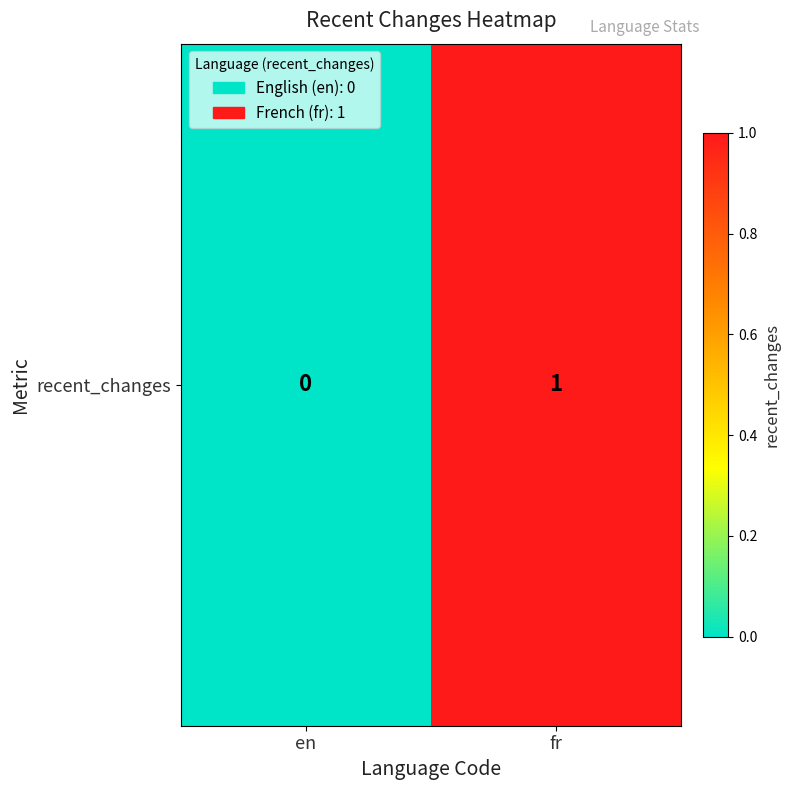

List the labels in order of value, largest first.

fr, en